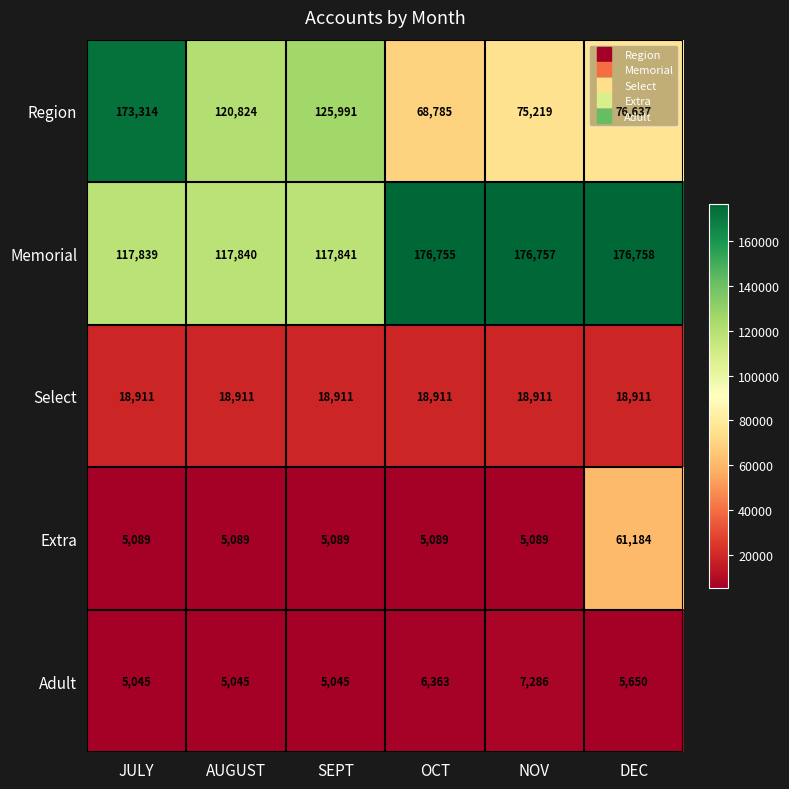

At NOV, list the series in order from smallest to largest.

Extra, Adult, Select, Region, Memorial